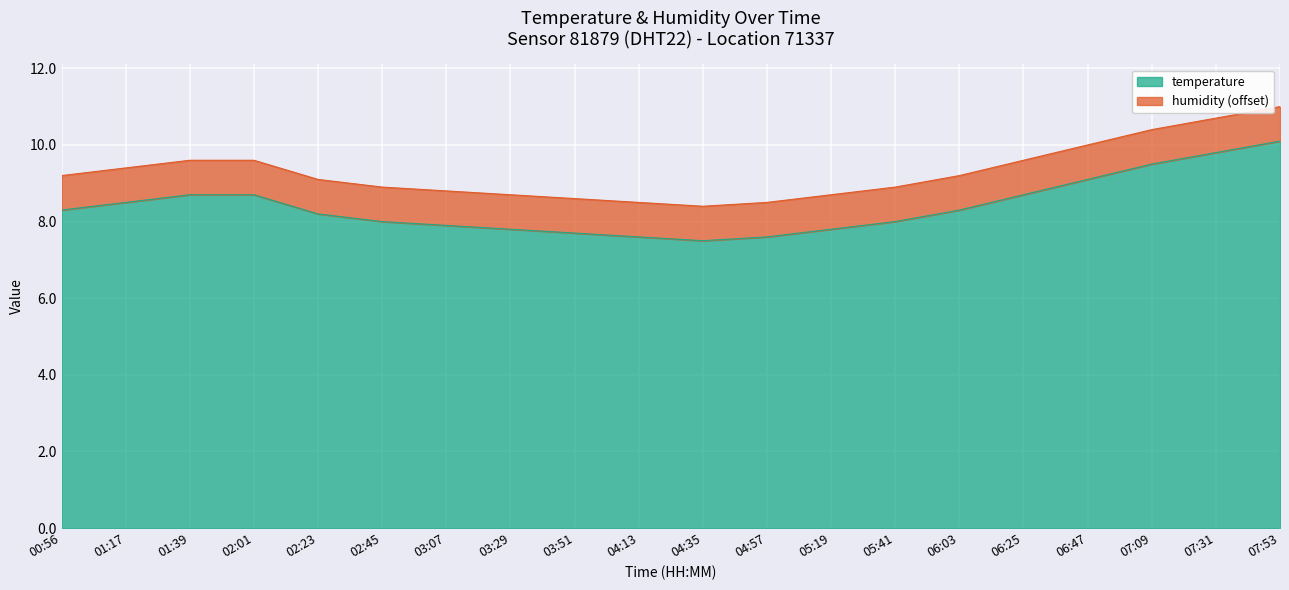

List the labels in order of value, smallest first.

04:35, 04:13, 04:57, 03:51, 03:29, 05:19, 03:07, 02:45, 05:41, 02:23, 00:56, 06:03, 01:17, 01:39, 02:01, 06:25, 06:47, 07:09, 07:31, 07:53